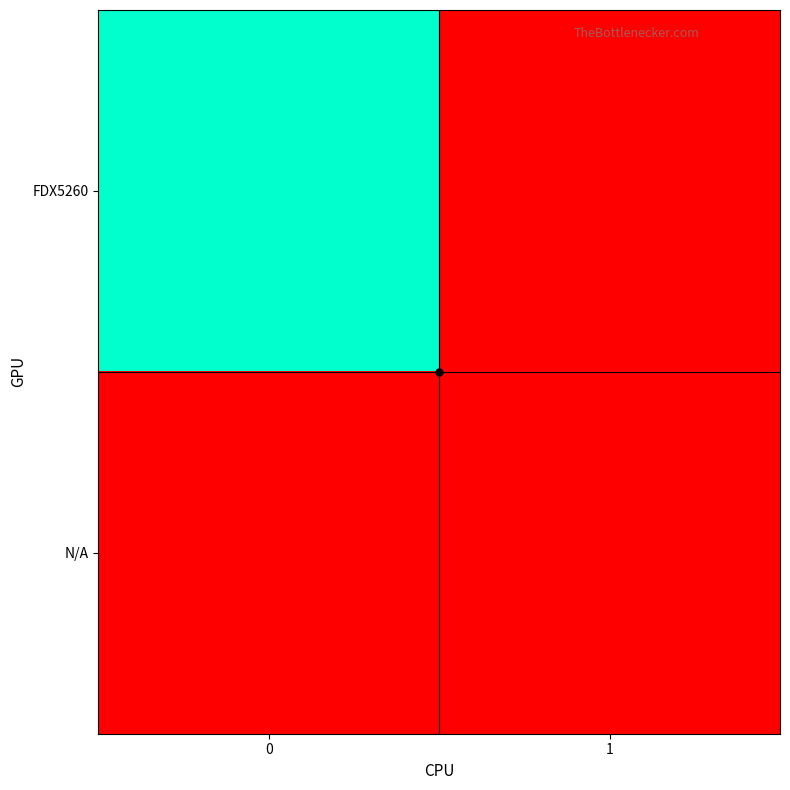

Count the number of data series in this chart.

2